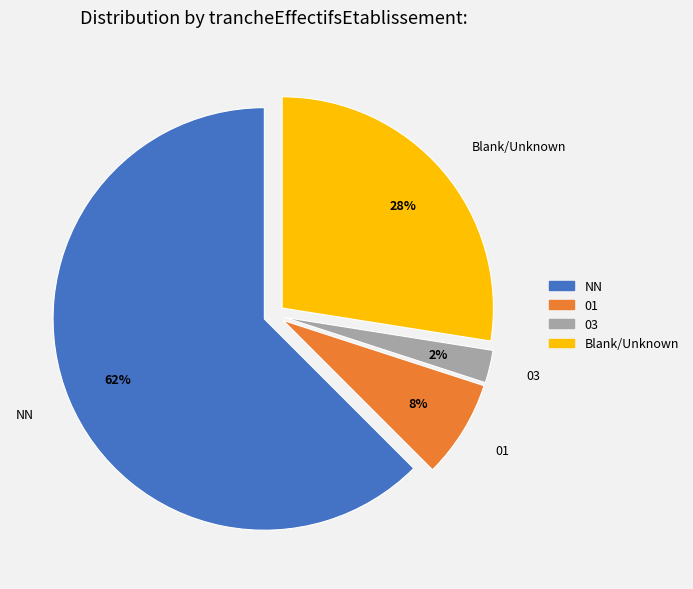

What is the majority slice?

NN